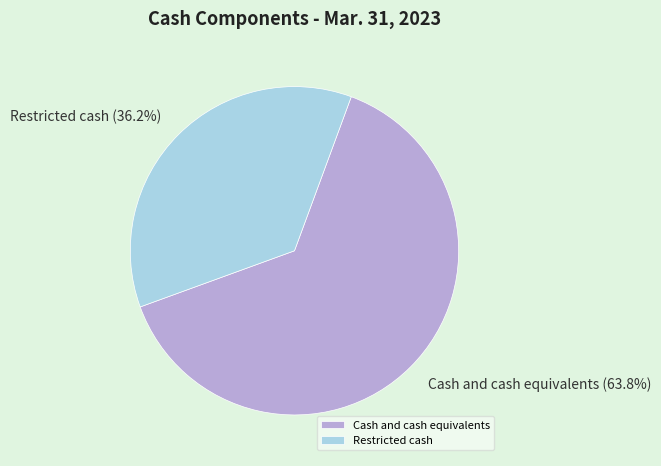

How many slices are in this pie chart?

2